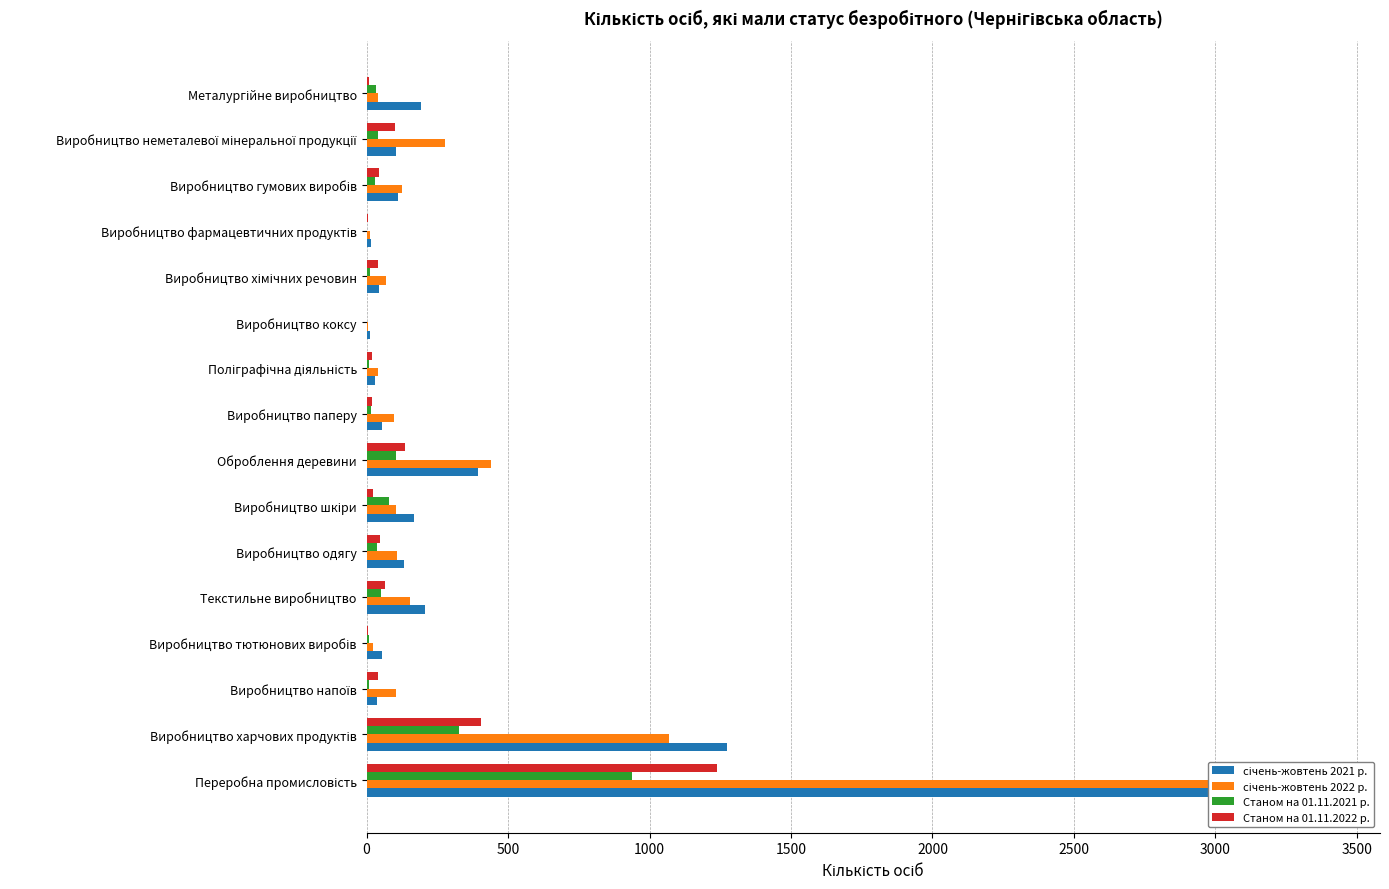

How many data points in Станом на 01.11.2022 р. are less than 40?

7